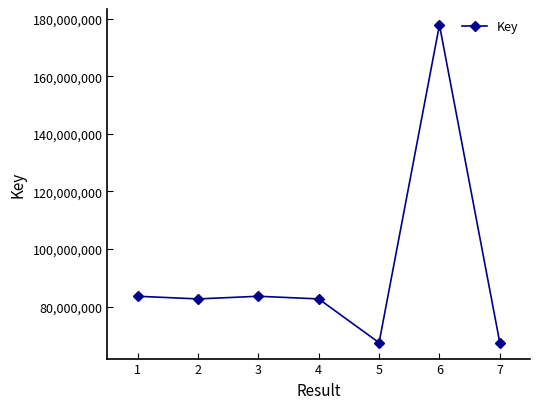

Between 5 and 2, which is larger?

2